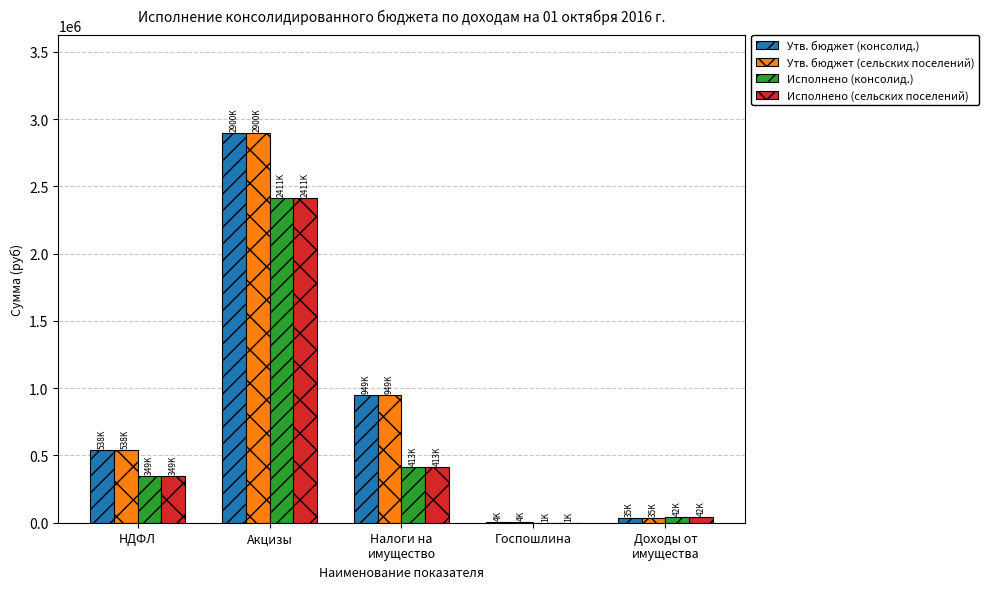

What is the greatest value displayed?

2900300.0